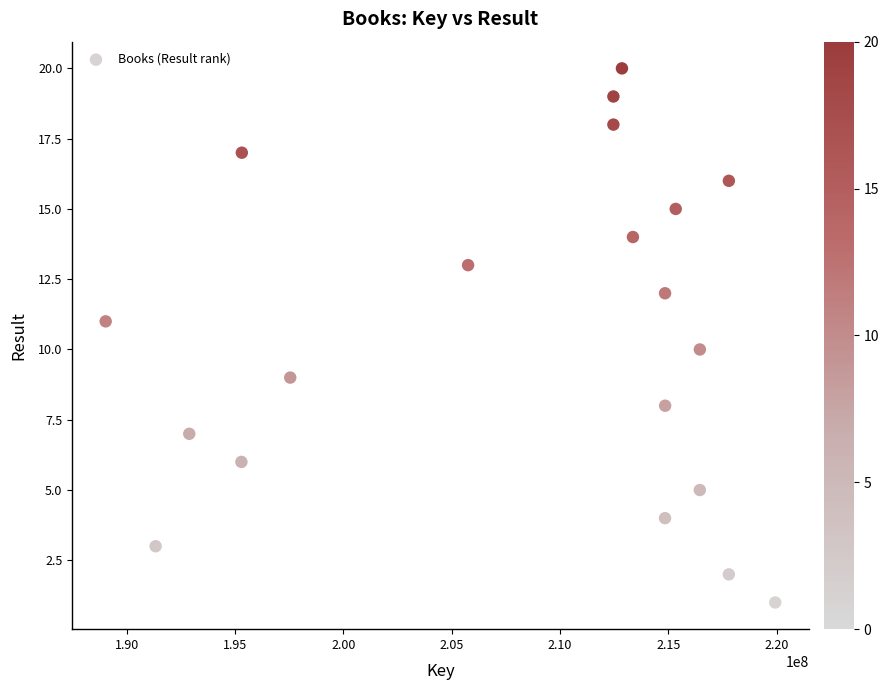

What is the range of X values (max minus min)?

30902285